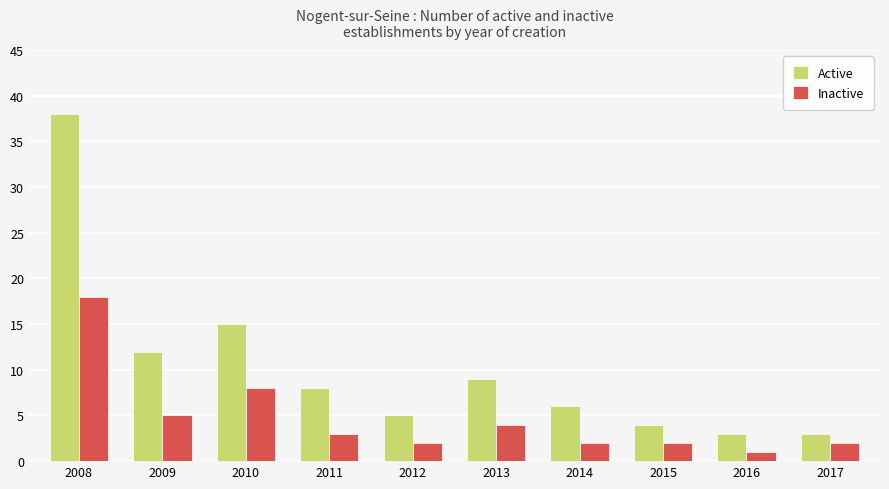

How many groups of bars are there?

10